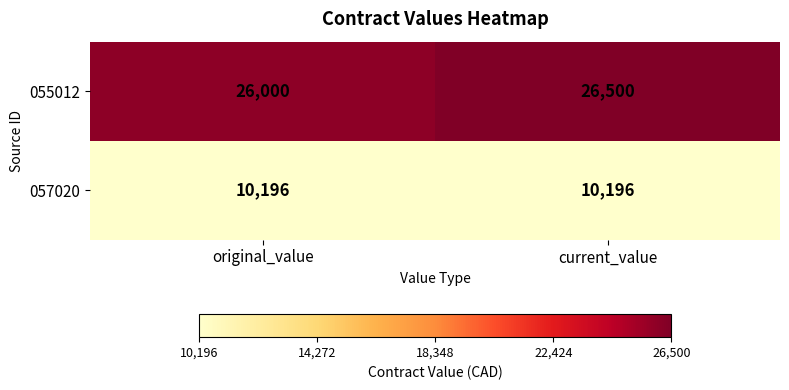

The 055012 series shows 36704 at current_value. True or false?

False